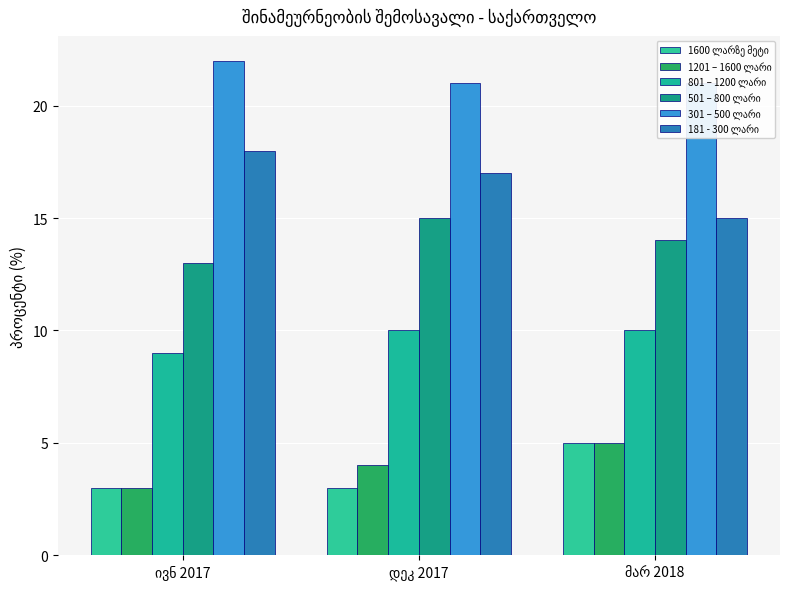

What is the label of the 2nd bar from the right?

დეკ 2017